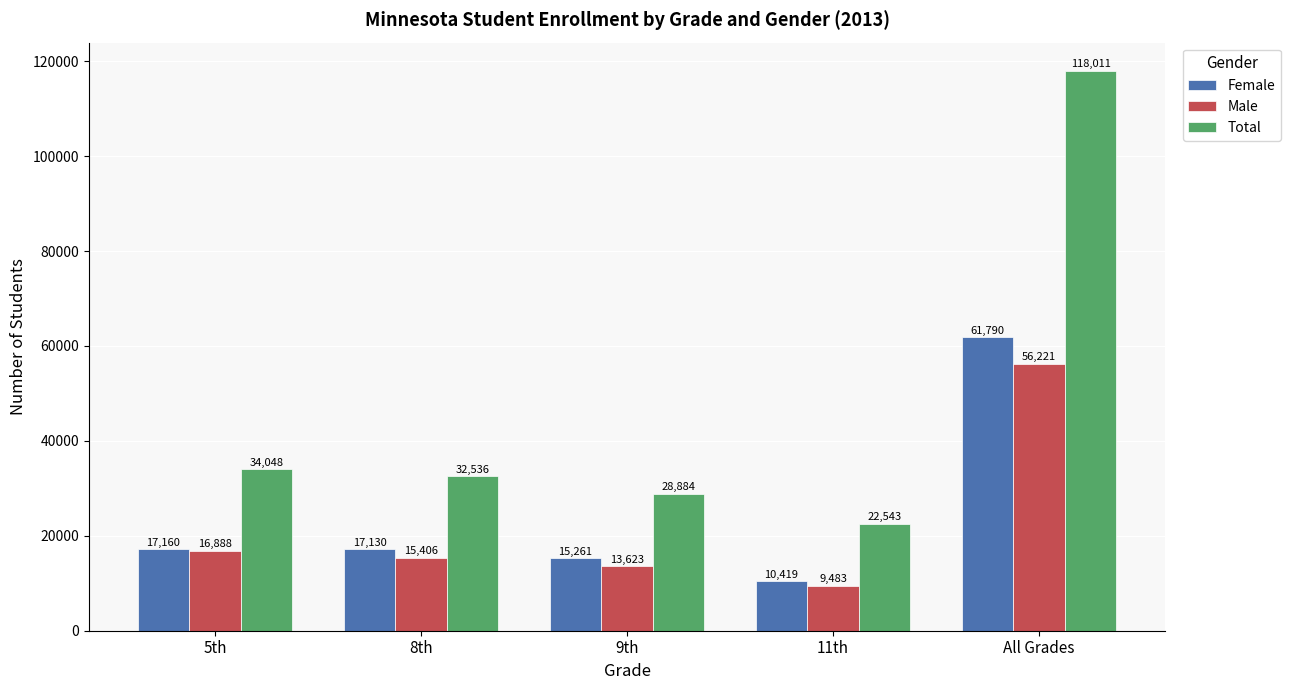

Reading left to right, list all the values displayed in this chart.

Female: 17160	17130	15261	10419	61790
Male: 16888	15406	13623	9483	56221
Total: 34048	32536	28884	22543	118011